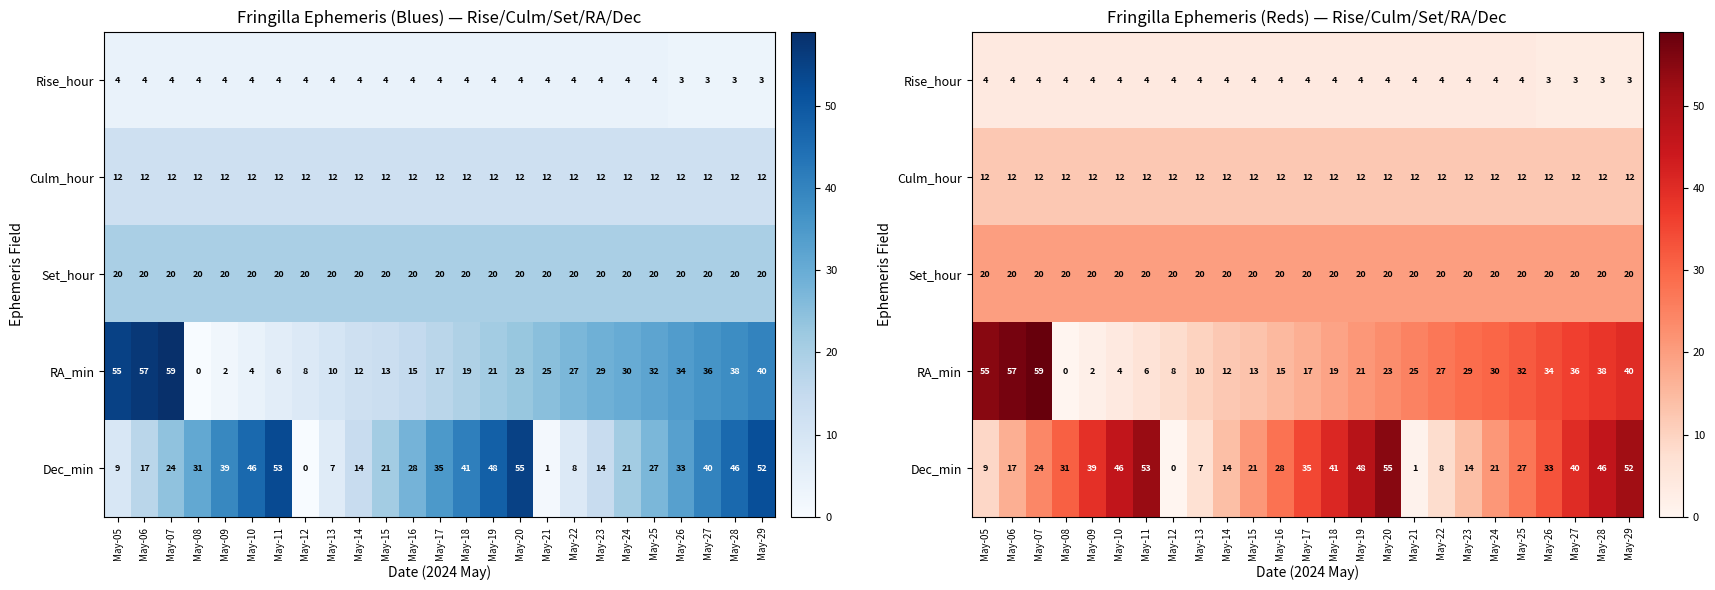

What is the highest value of the Dec_min series?

55